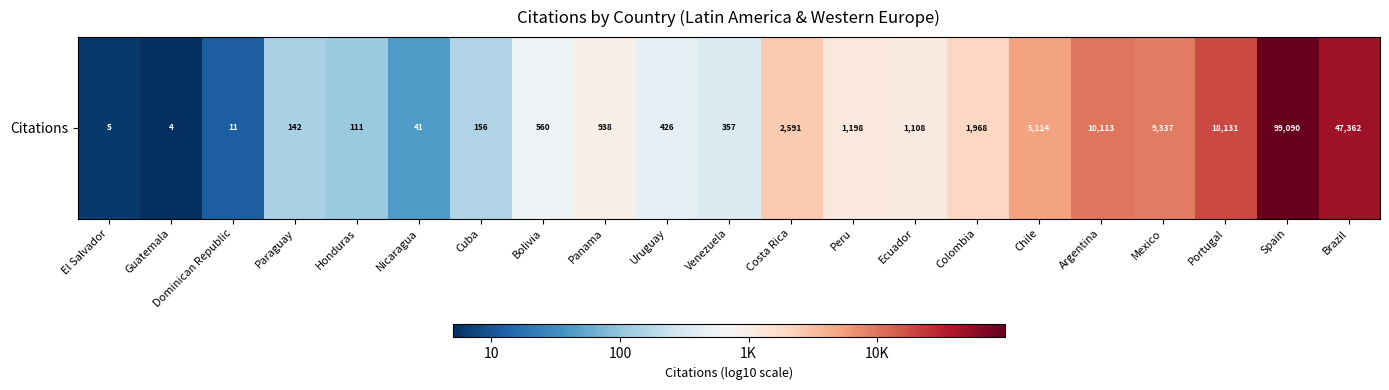

Reading left to right, extract all data points from this chart.

El Salvador=0.8	Guatemala=0.7	Dominican Republic=1.1	Paraguay=2.2	Honduras=2.0	Nicaragua=1.6	Cuba=2.2	Bolivia=2.7	Panama=3.0	Uruguay=2.6	Venezuela=2.6	Costa Rica=3.4	Peru=3.1	Ecuador=3.0	Colombia=3.3	Chile=3.7	Argentina=4.0	Mexico=4.0	Portugal=4.3	Spain=5.0	Brazil=4.7